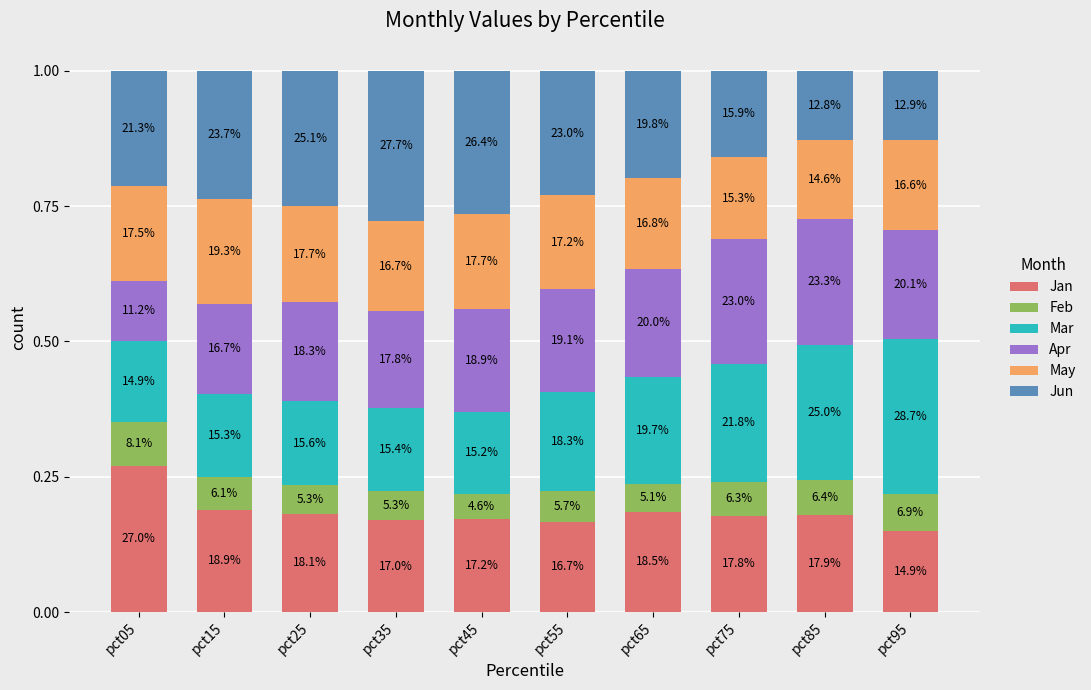

Is it true that Mar equals 0.4 at pct85?

False